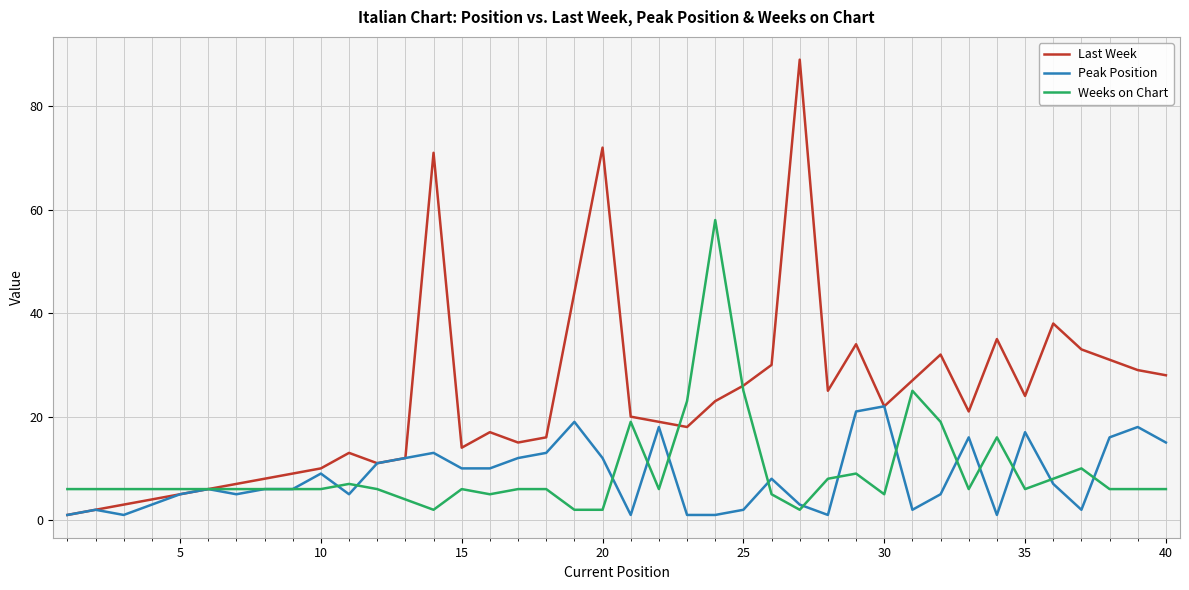

What is the difference between the second highest and second lowest values in the Last Week series?

70